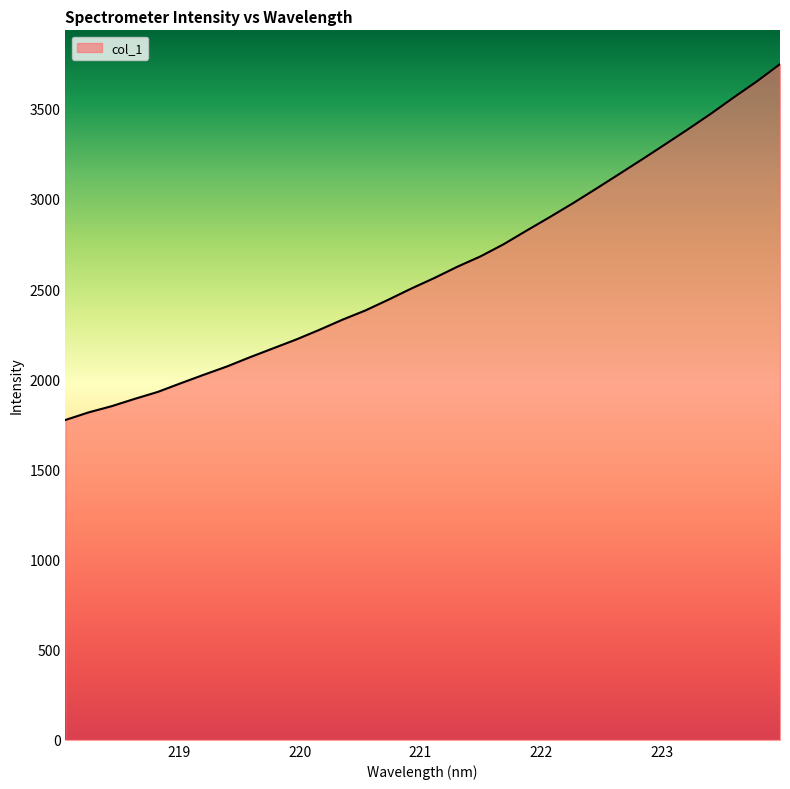

What is the minimum value shown in the chart?

1774.2